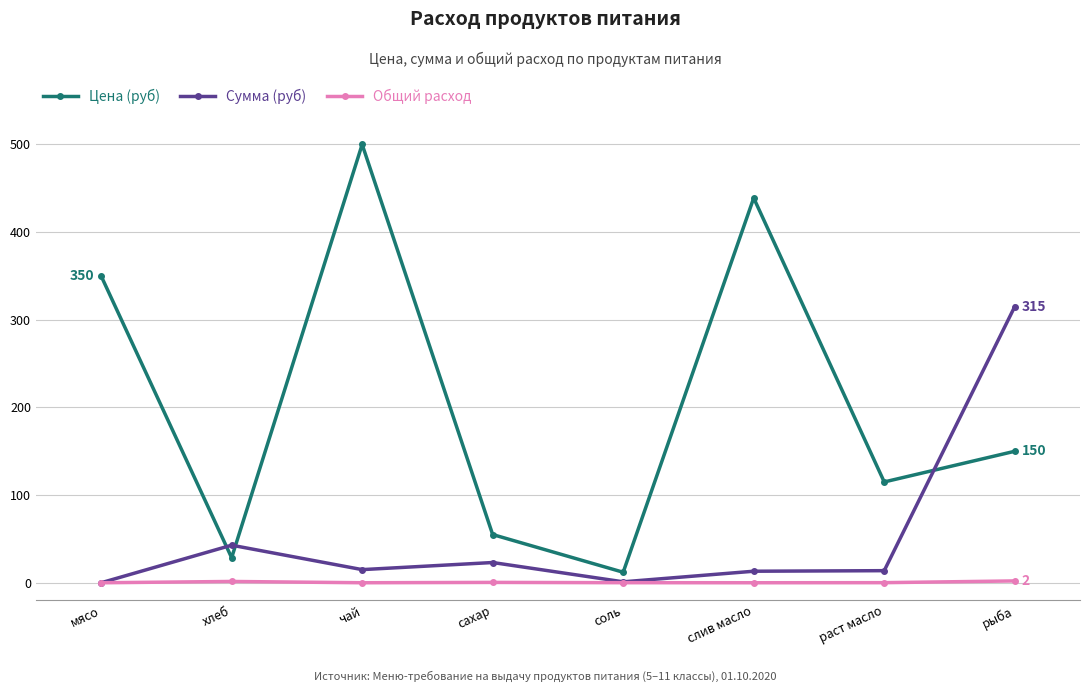

What is the highest value of the Цена (руб) series?

500.0